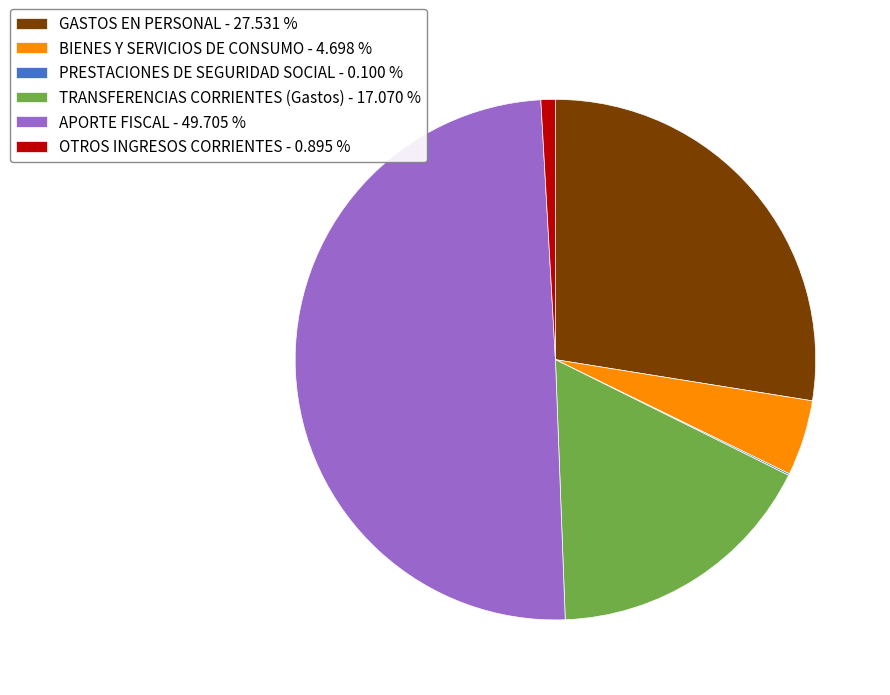

Approximately how many times larger is the value at GASTOS EN PERSONAL - 27.531 % compared to APORTE FISCAL - 49.705 %?

0.6